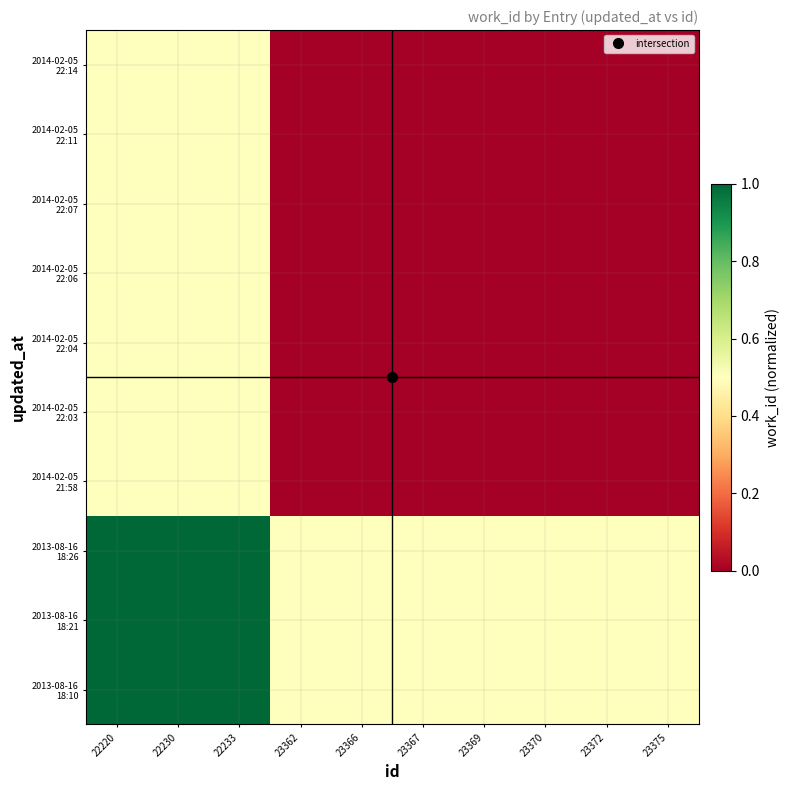

At how many categories does at least one series exceed 0?

10